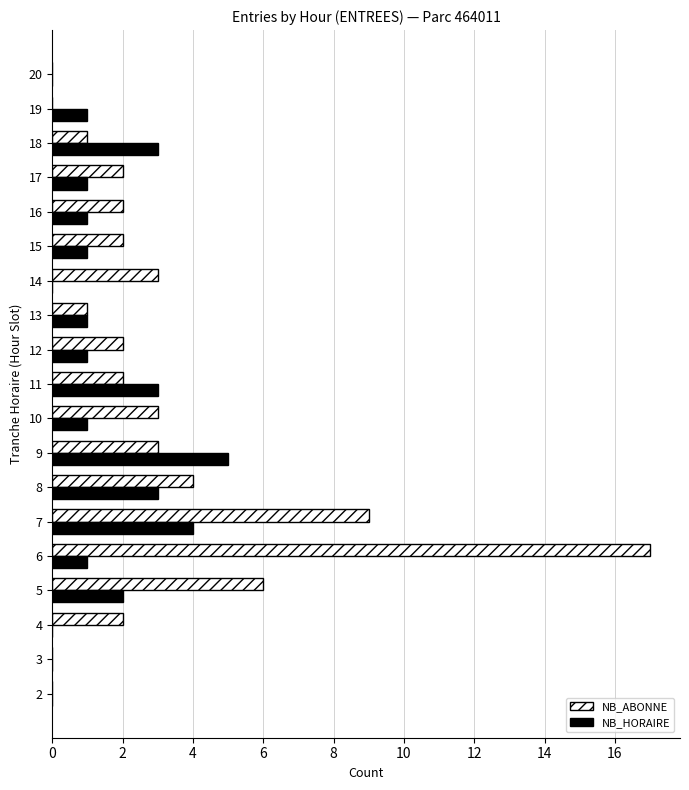

At which category is the sum across all series the highest?

6